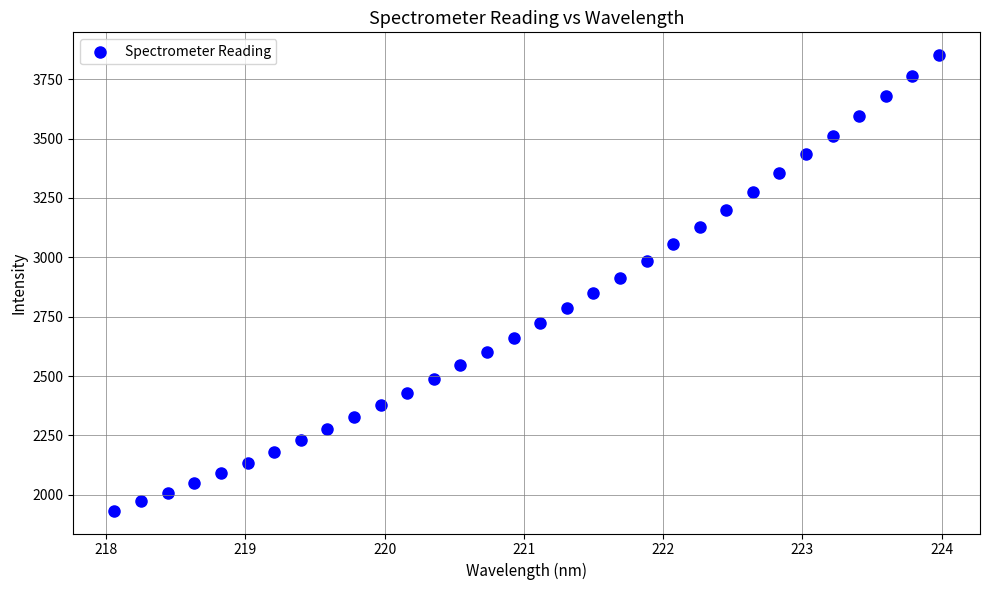

What Y value in the scatter plot is closest to 2892?

2913.2